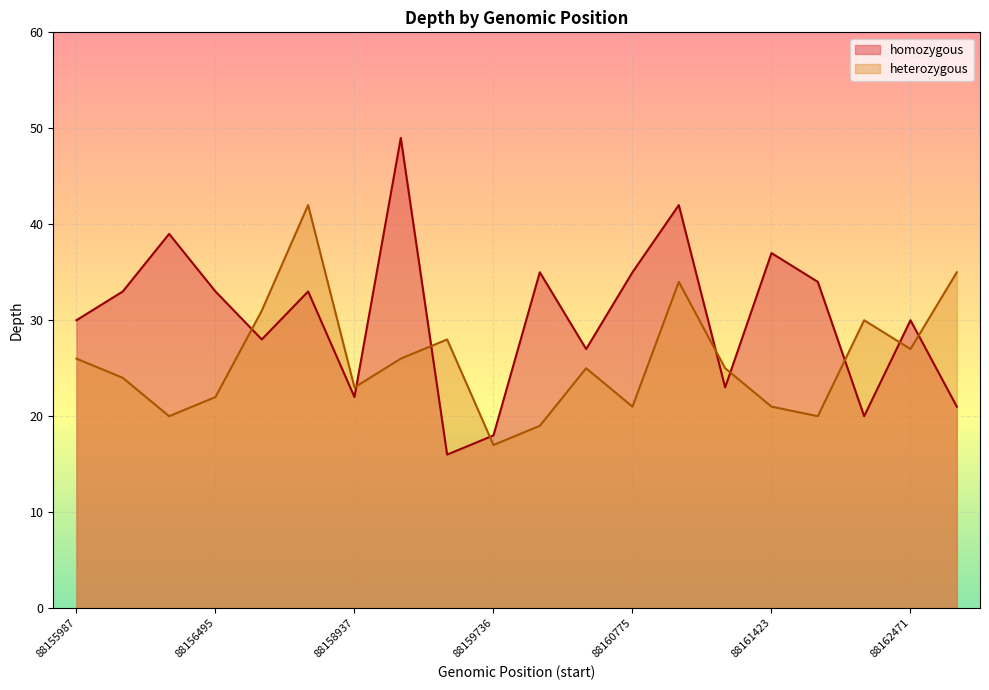

Which series ends up on top after the final intersection of homozygous and heterozygous?

heterozygous